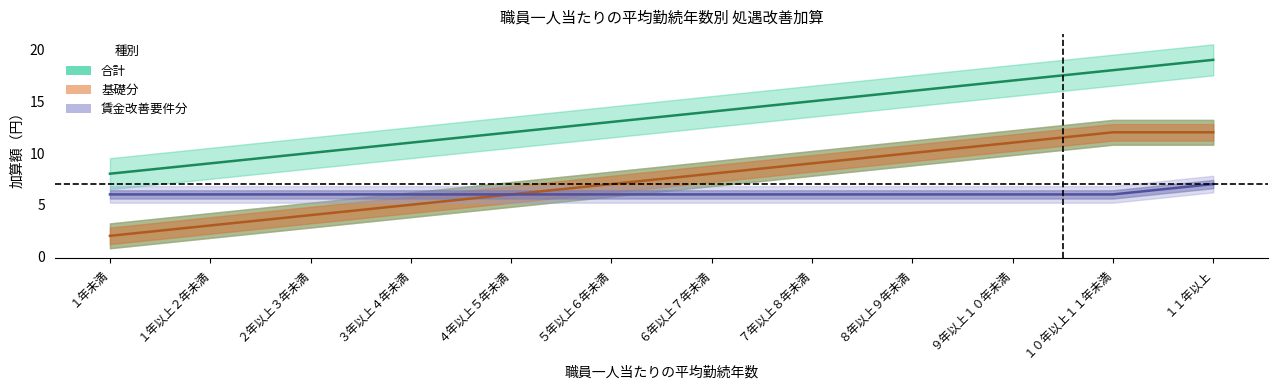

Reading right to left, list all the values displayed in this chart.

合計: 19	18	17	16	15	14	13	12	11	10	9	8
基礎分: 12	12	11	10	9	8	7	6	5	4	3	2
賃金改善要件分: 7	6	6	6	6	6	6	6	6	6	6	6